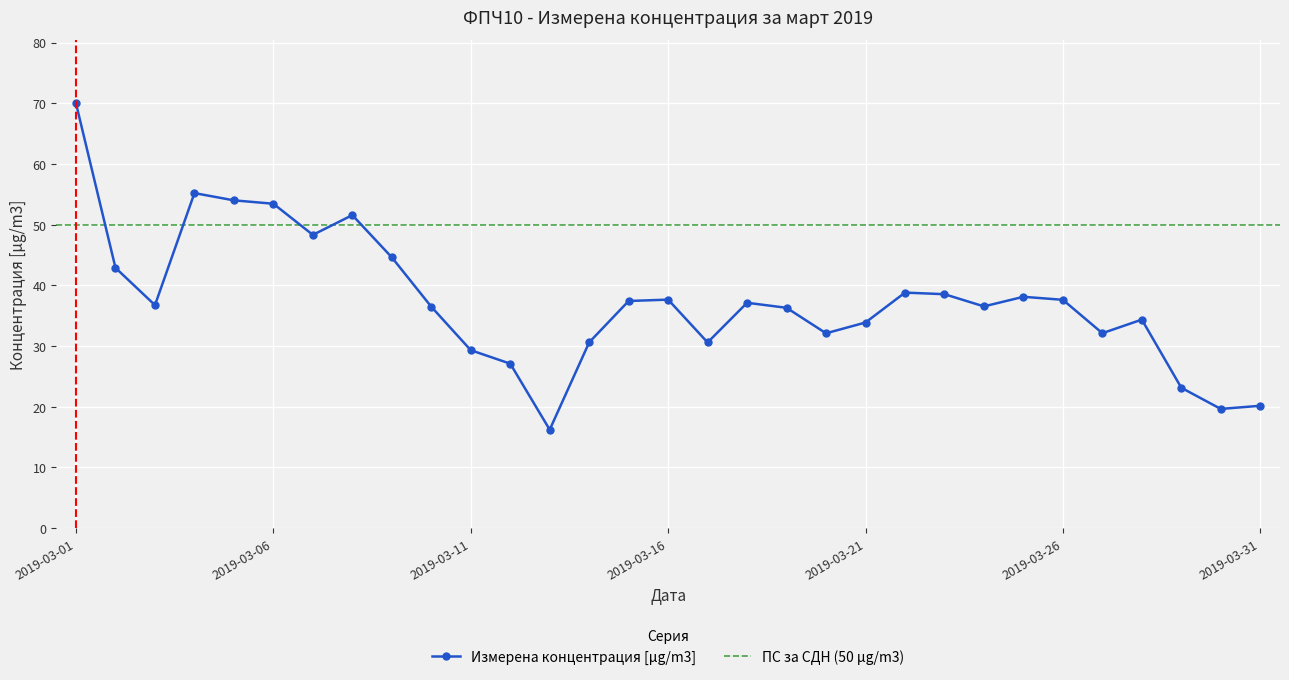

Does the chart display data point markers on the line(s)?

Yes